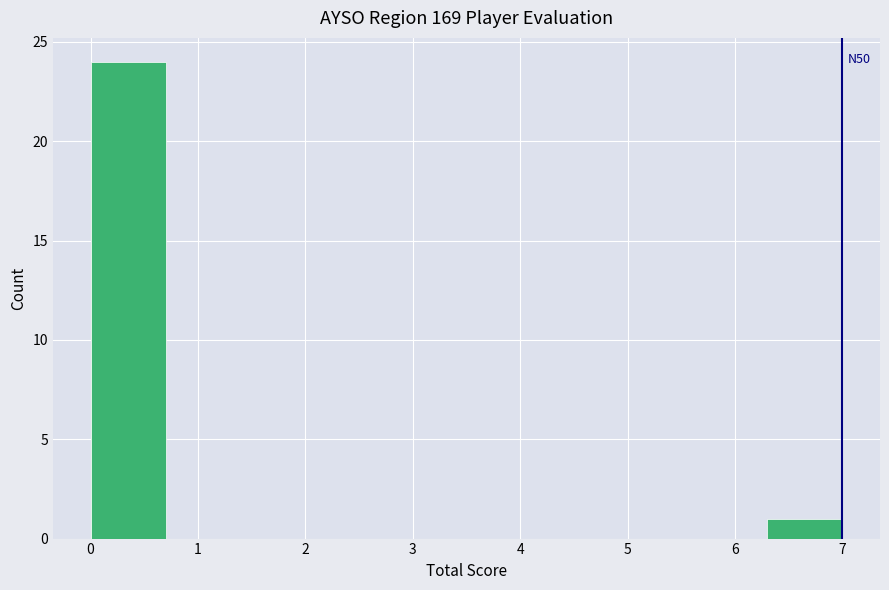

Over which range of the x-axis is the bar tallest?

0.0 to 0.7